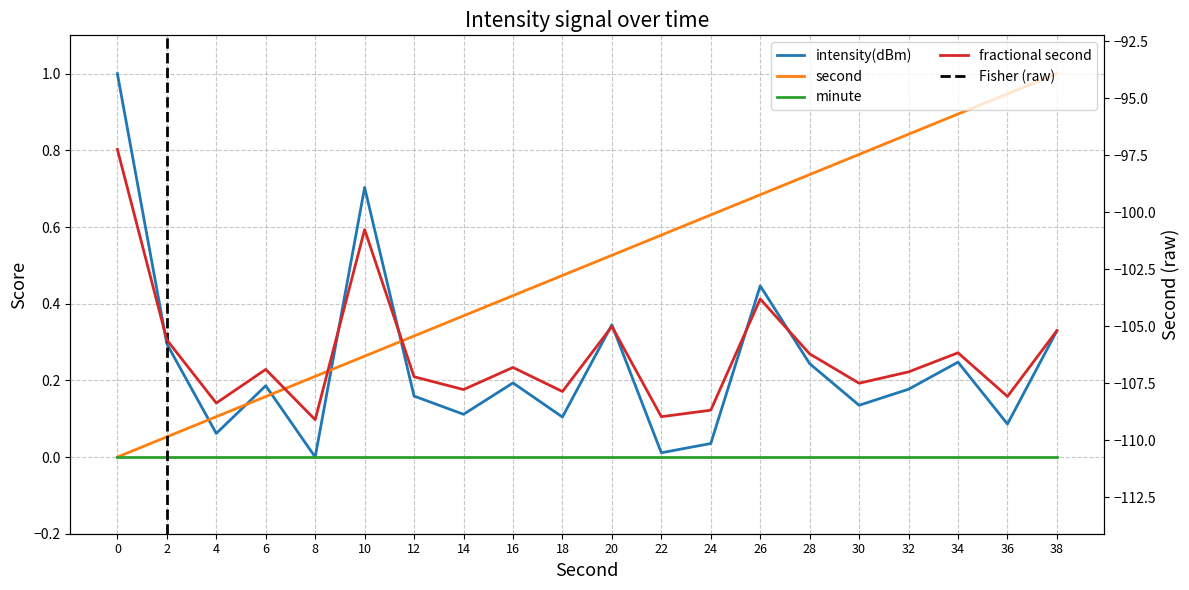

Between 8 and 36, which series saw the biggest shift?

second